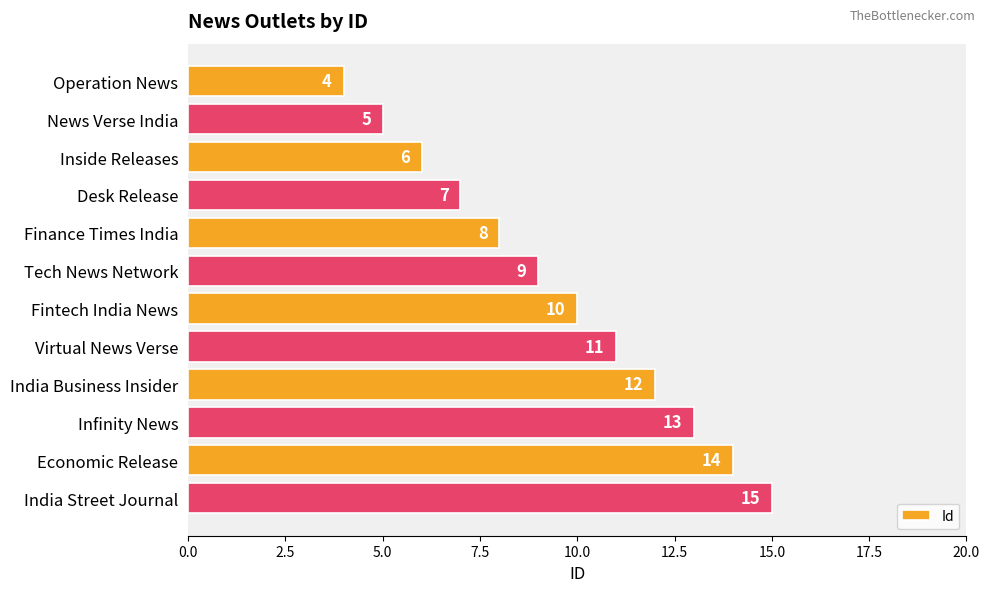

Which has a higher value, Fintech India News or Desk Release?

Fintech India News